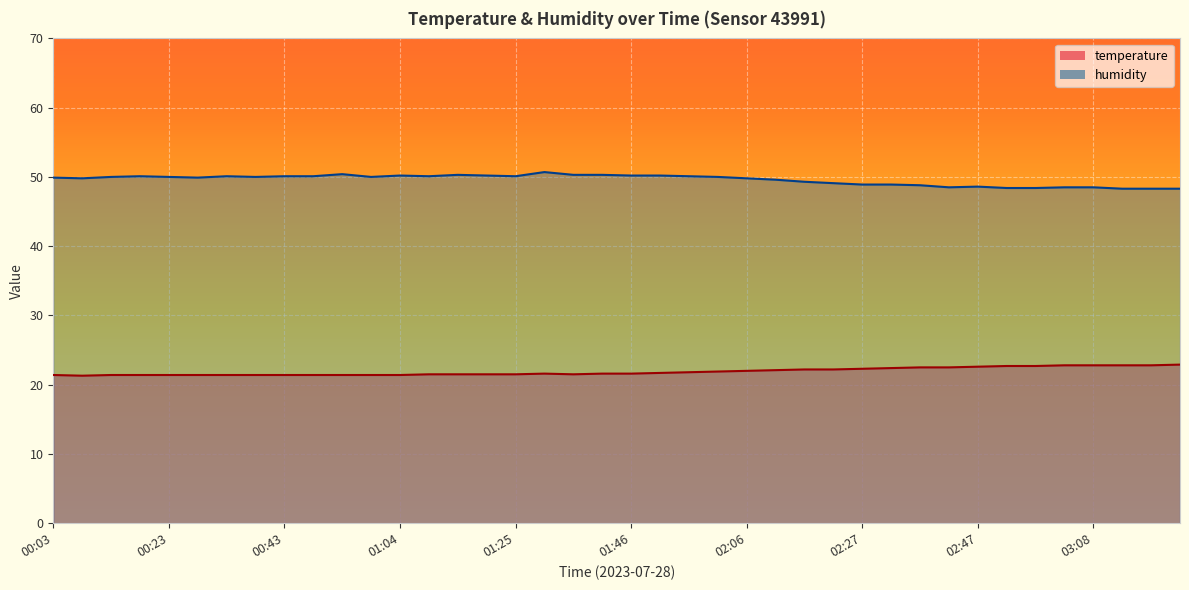

What is the average value of the temperature series?

21.9